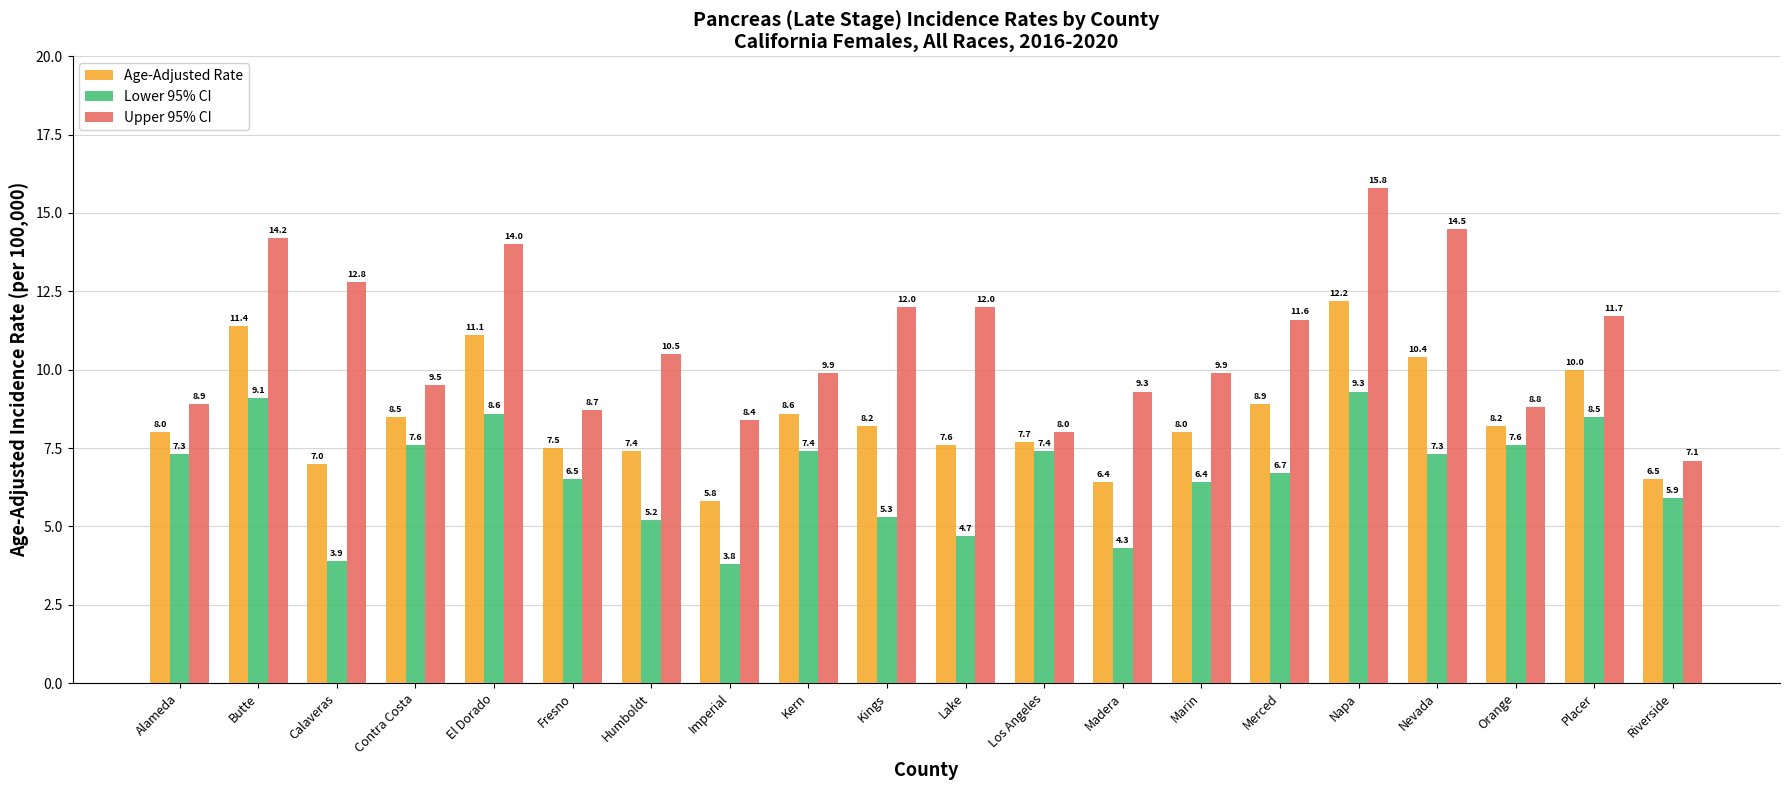

List the series in order of their overall mean, highest first.

Upper 95% CI, Age-Adjusted Rate, Lower 95% CI